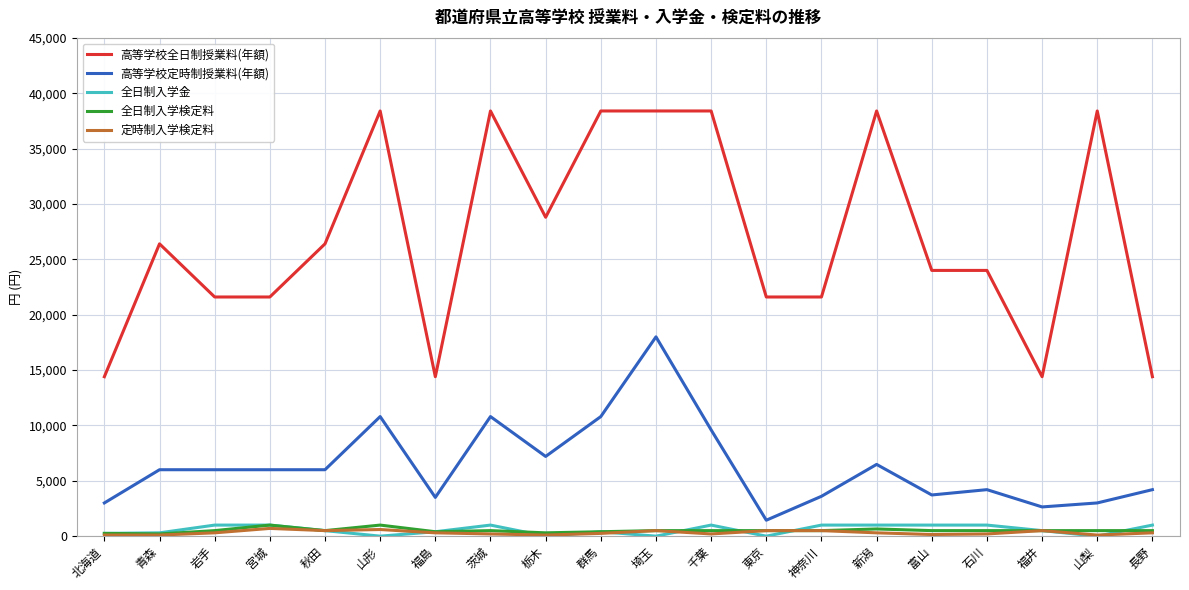

Which series has the largest total across all categories?

高等学校全日制授業料(年額)